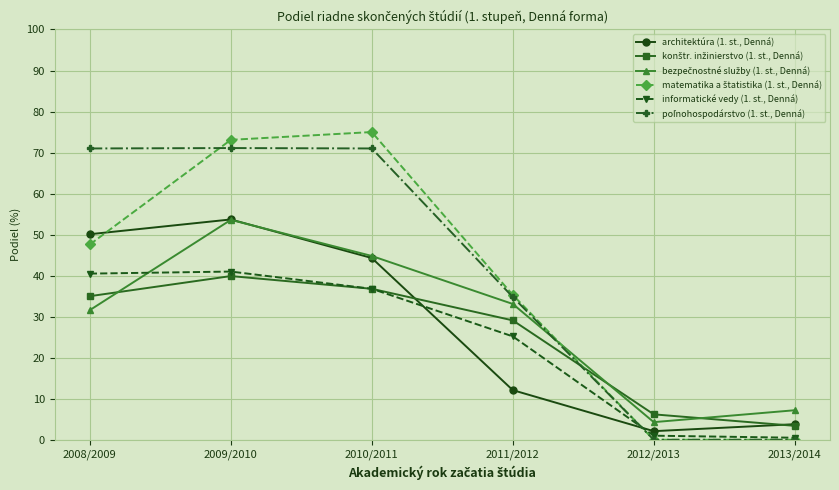

What is the label of the 3rd point from the right?

2011/2012